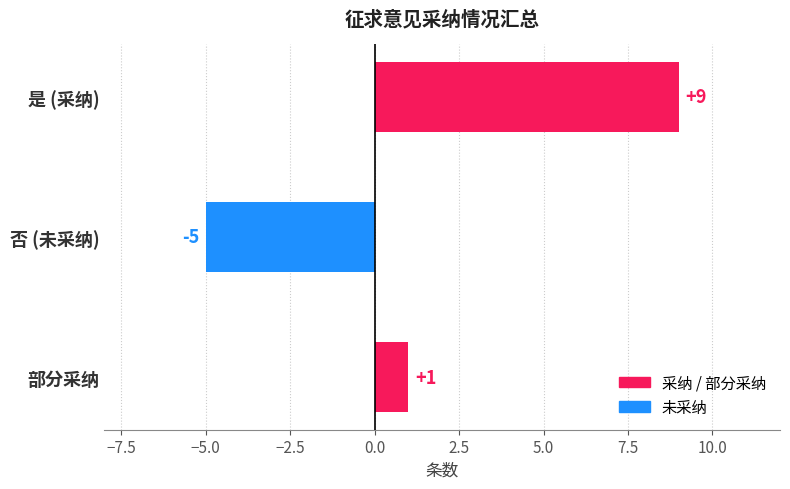

Is it true that the value at 否 (未采纳) is -8?

False